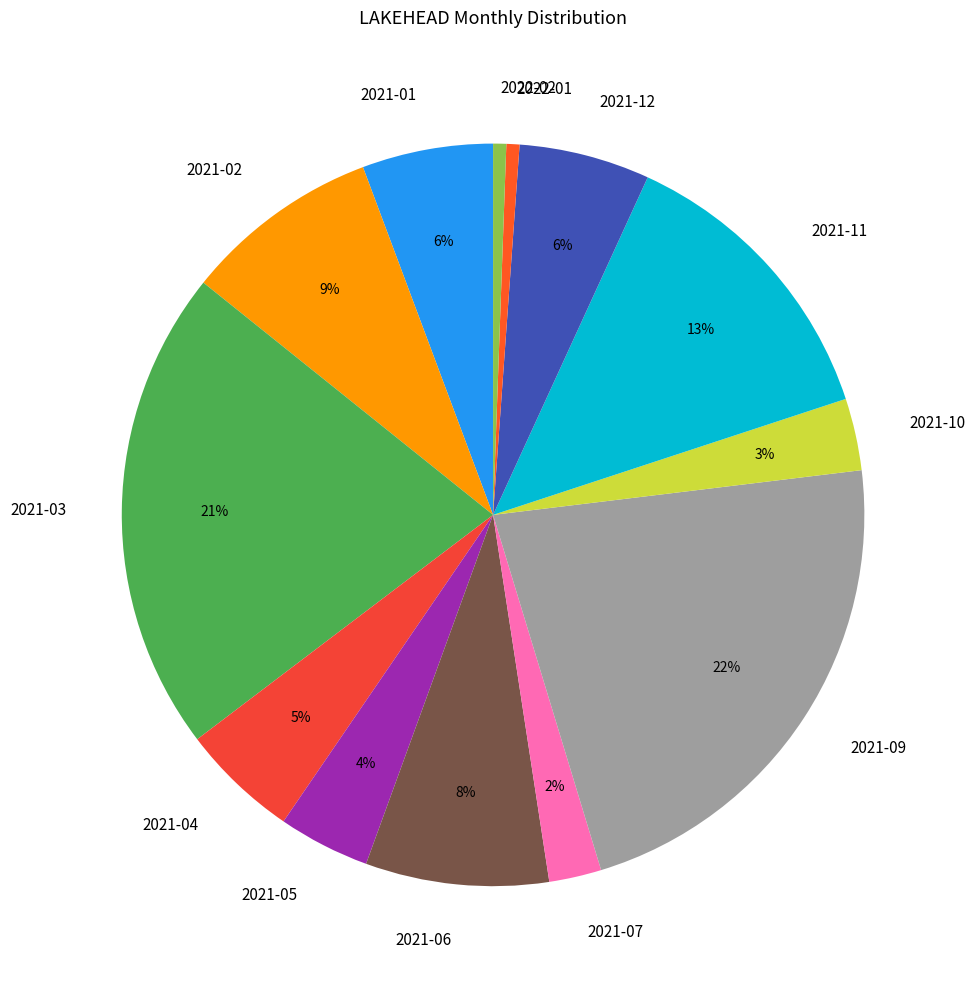

Do 2021-01 and 2021-03 together represent more than half of the pie?

No